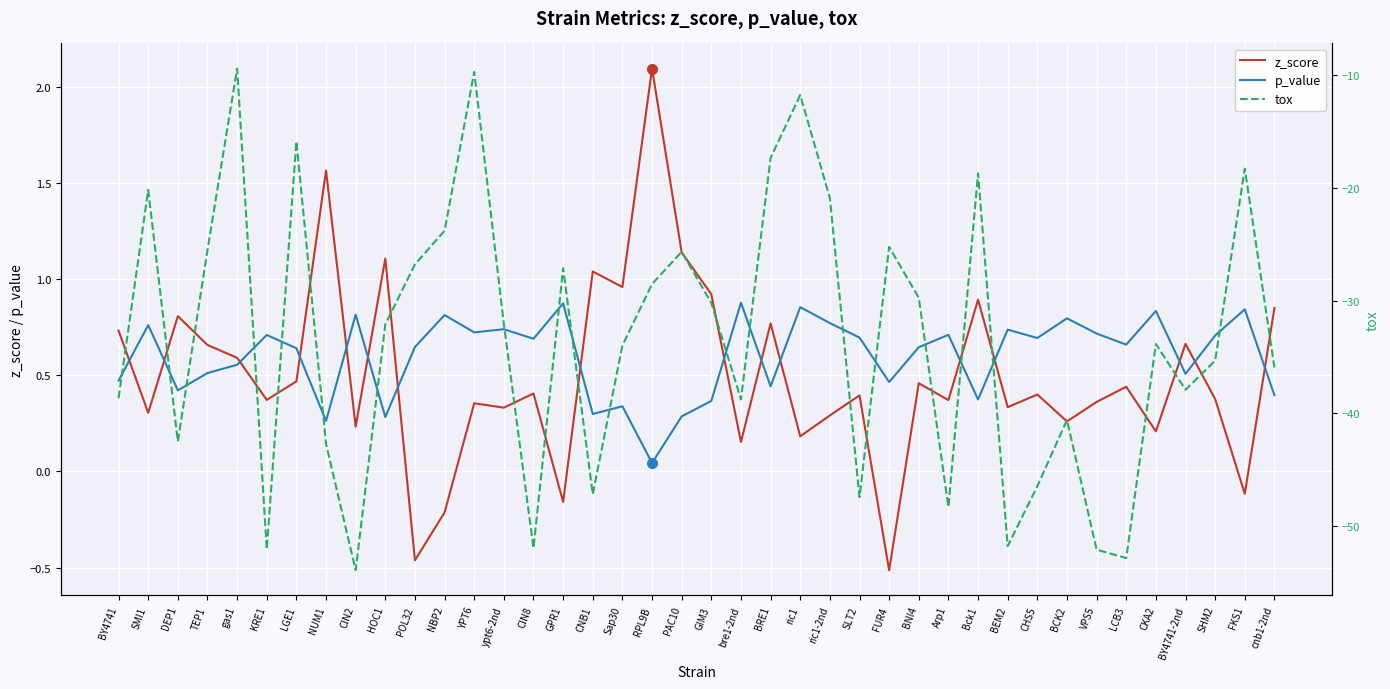

What is the value of the tox point at the 9th from the left?

-53.9